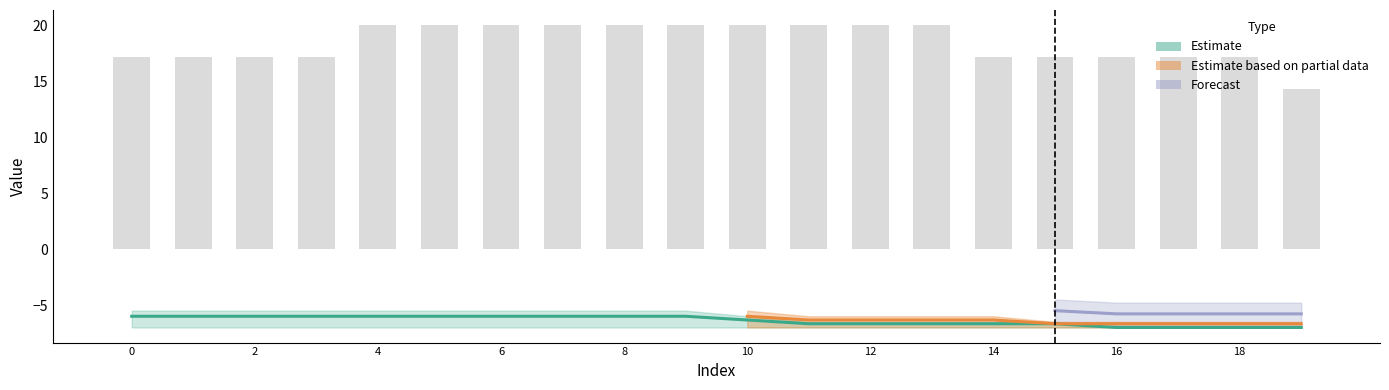

At which category is the sum across all series the highest?

8